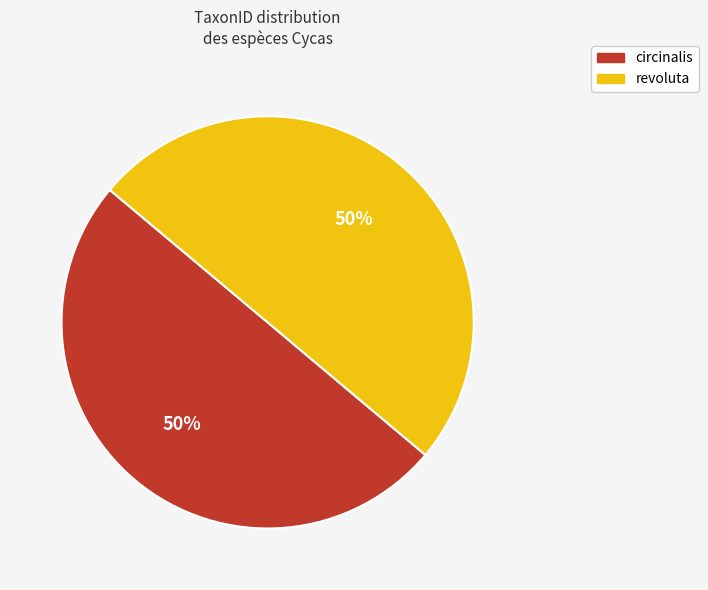

To the nearest percent, what percentage of the pie is circinalis?

50%